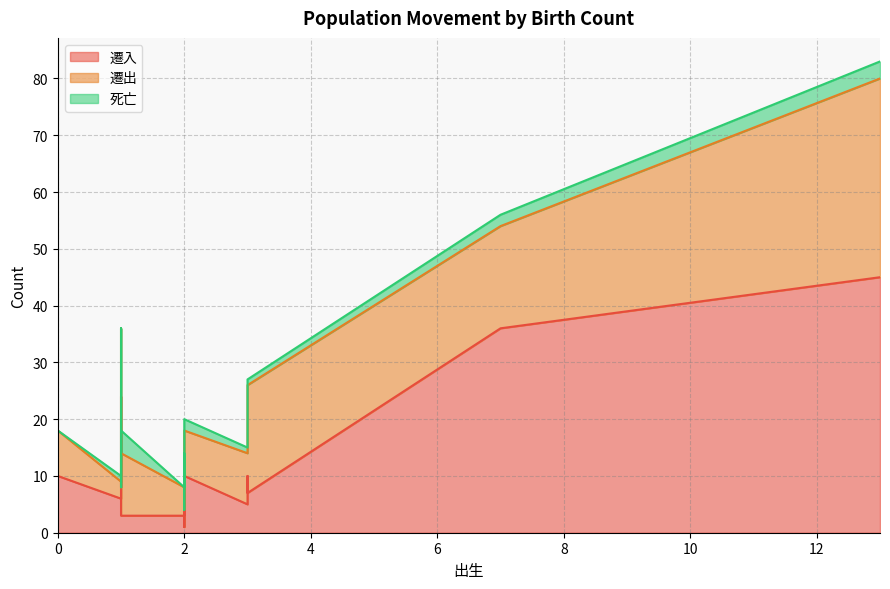

Which label corresponds to the smallest value in the chart?

1